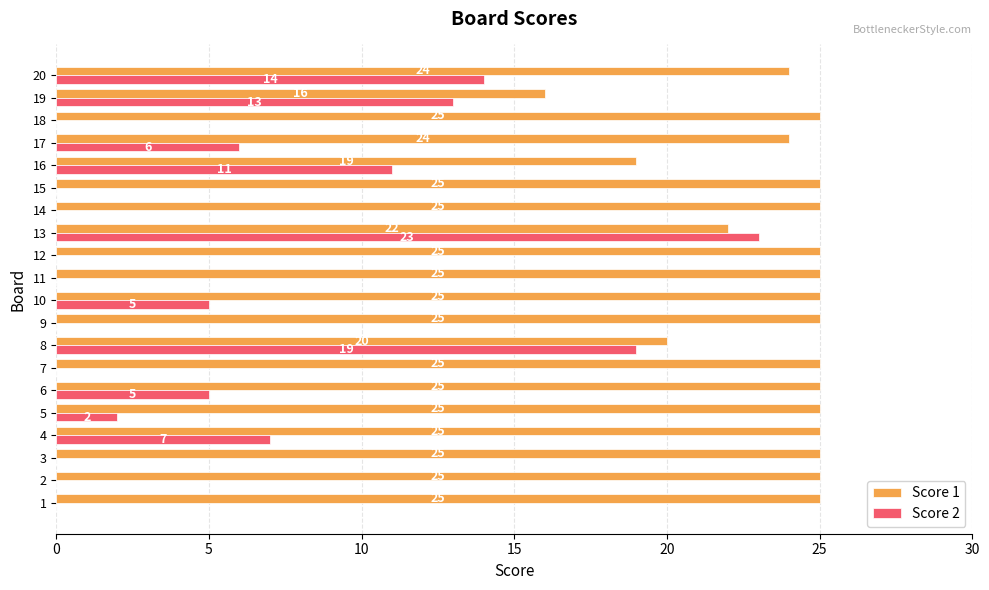

What is the sum of all Score 1 values?

475